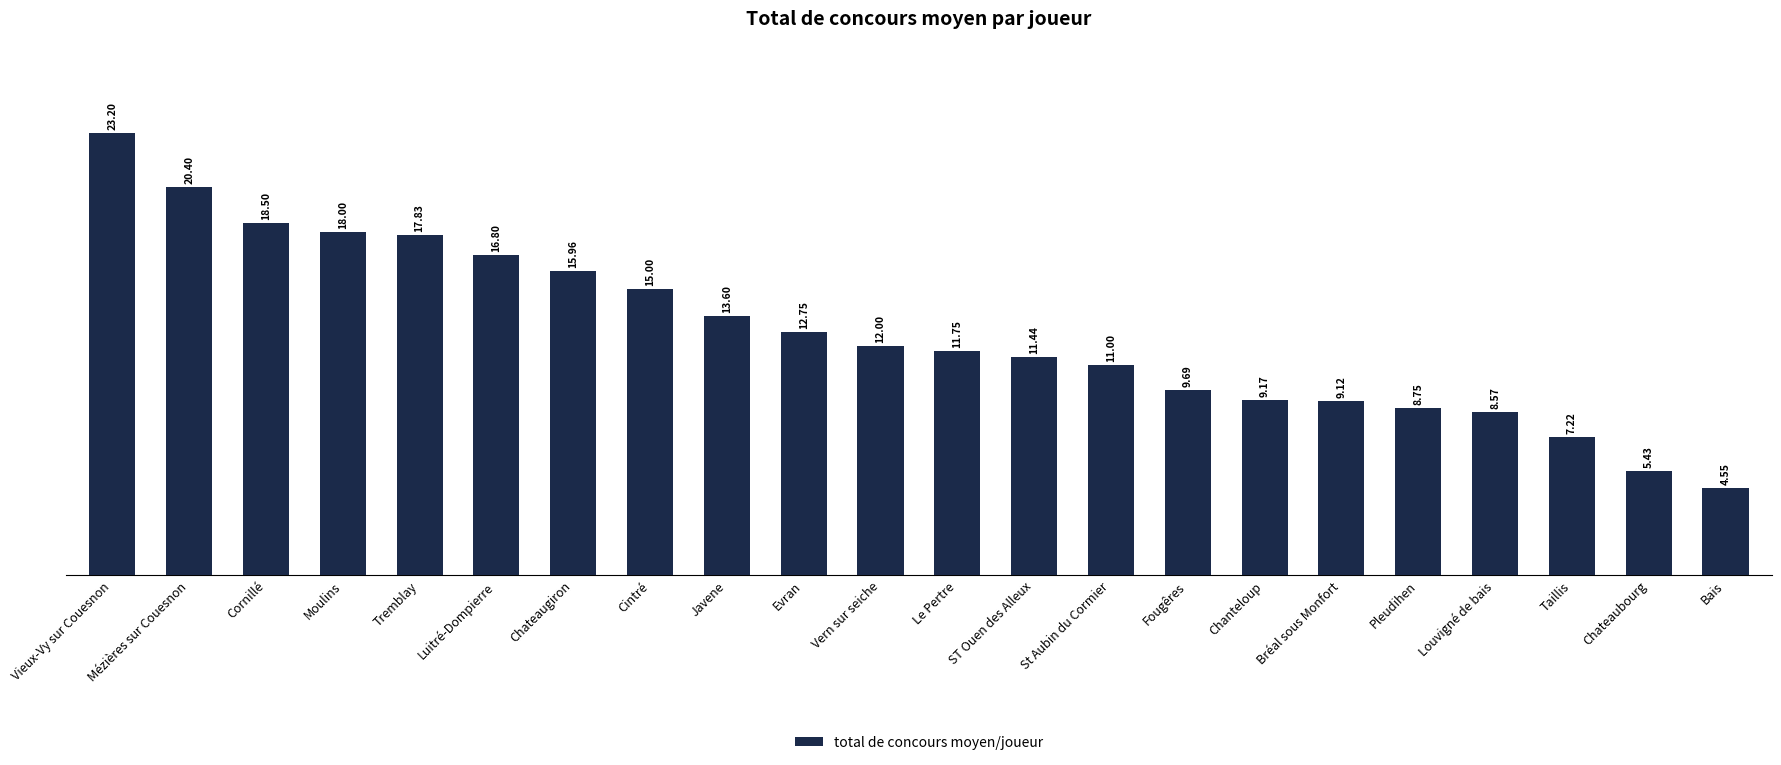

What is the label of the 13th bar from the left?

ST Ouen des Alleux